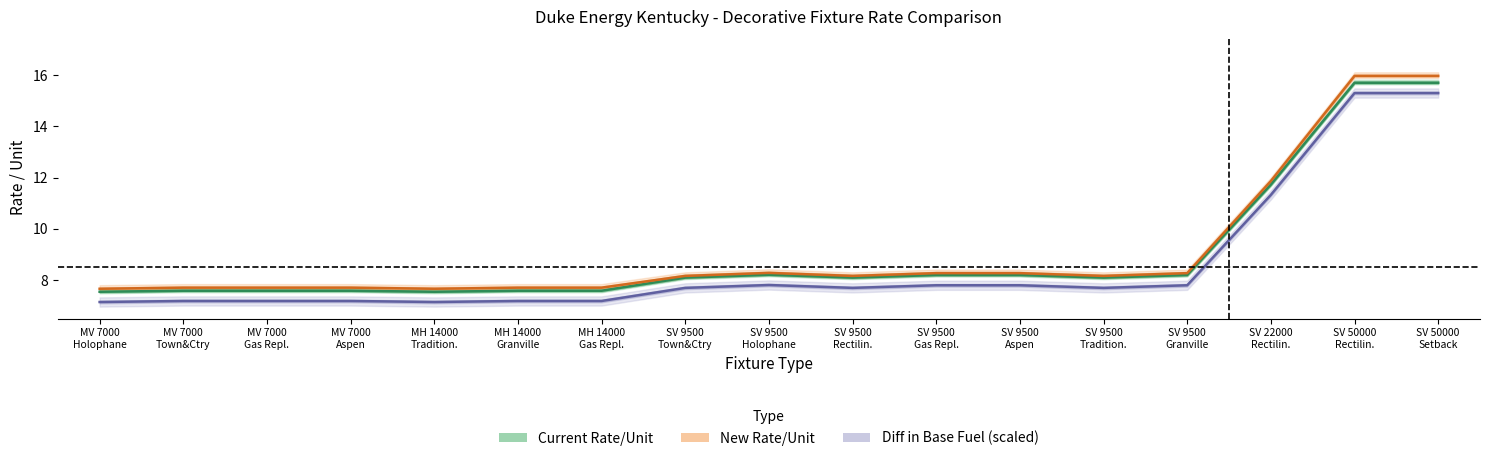

Read the Diff in Base Fuel (scaled) value at SV 50000
Setback.

15.3